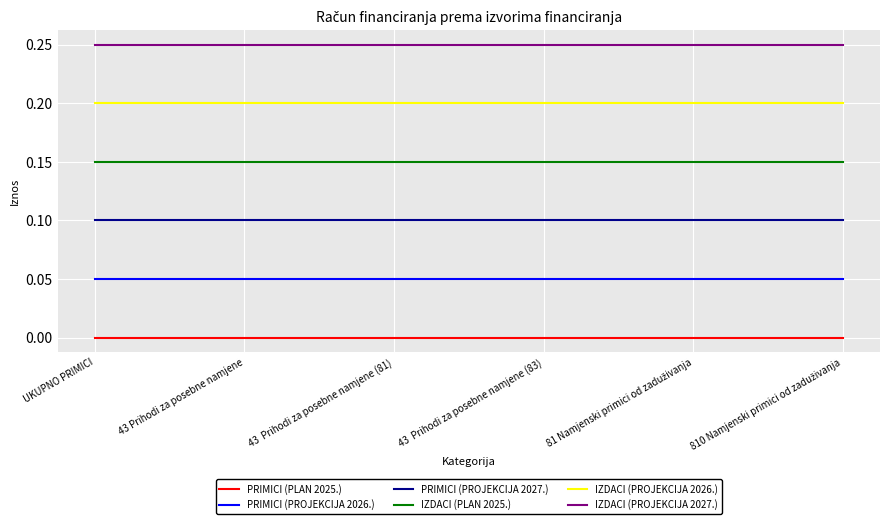

Rank the series by their maximum value, from highest to lowest.

IZDACI (PROJEKCIJA 2027.), IZDACI (PROJEKCIJA 2026.), IZDACI (PLAN 2025.), PRIMICI (PROJEKCIJA 2027.), PRIMICI (PROJEKCIJA 2026.), PRIMICI (PLAN 2025.)